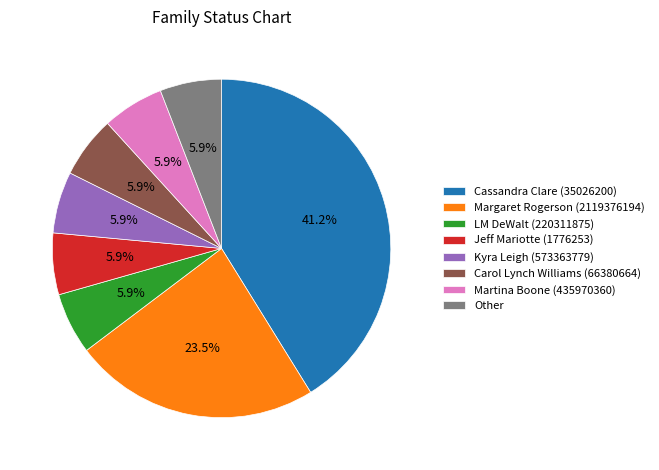

The Martina Boone (435970360) slice represents 6% of the pie. True or false?

True